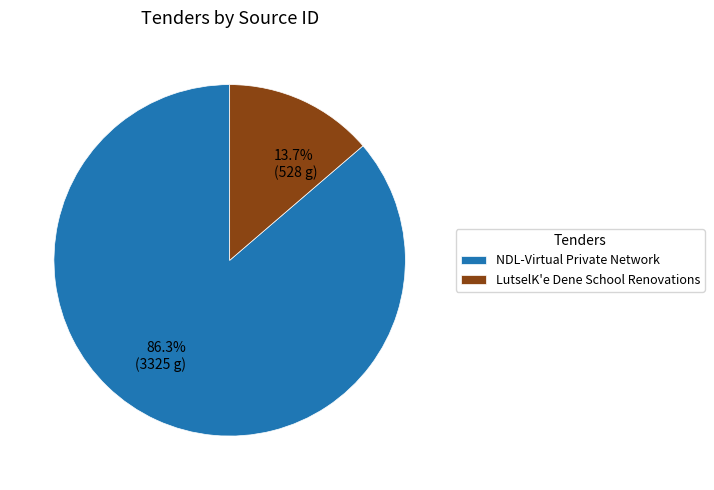

What percentage is the LutselK'e Dene School Renovations slice, to the nearest percent?

14%